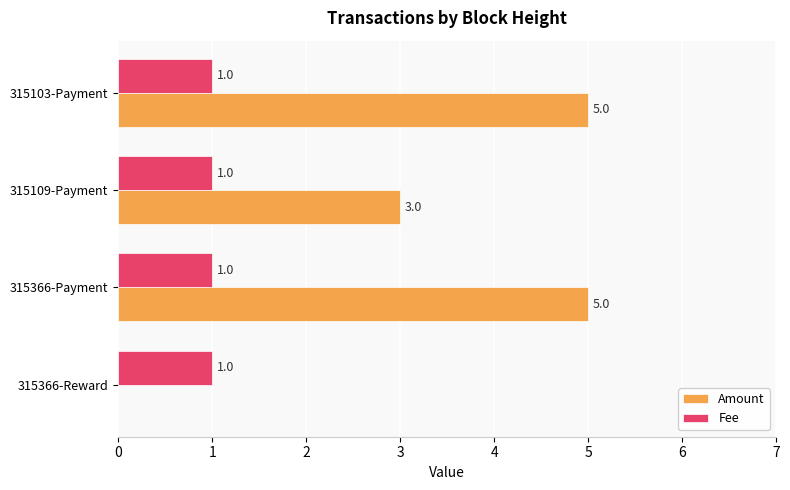

Which series has the largest total across all categories?

Amount